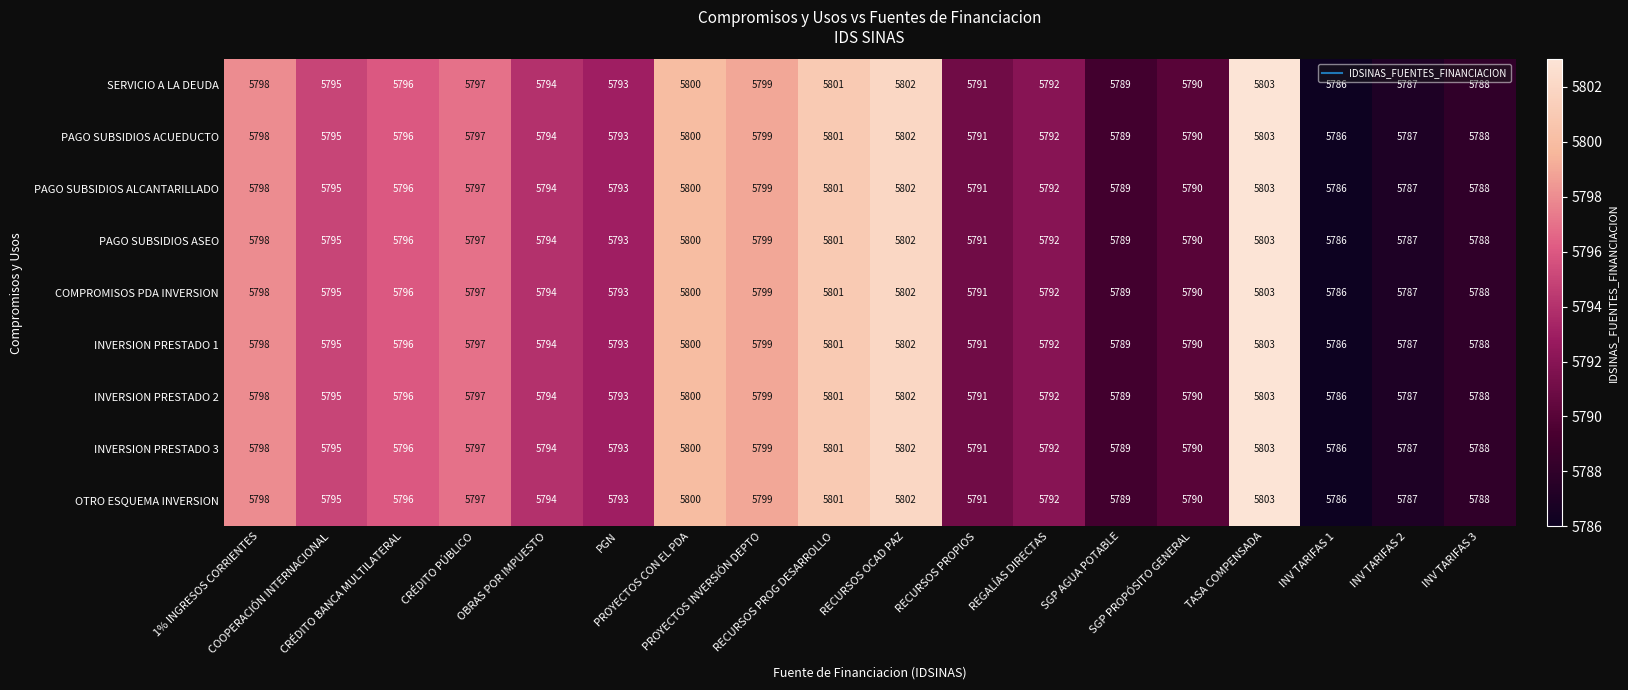

What is the highest value of the INVERSION PRESTADO 3 series?

5803